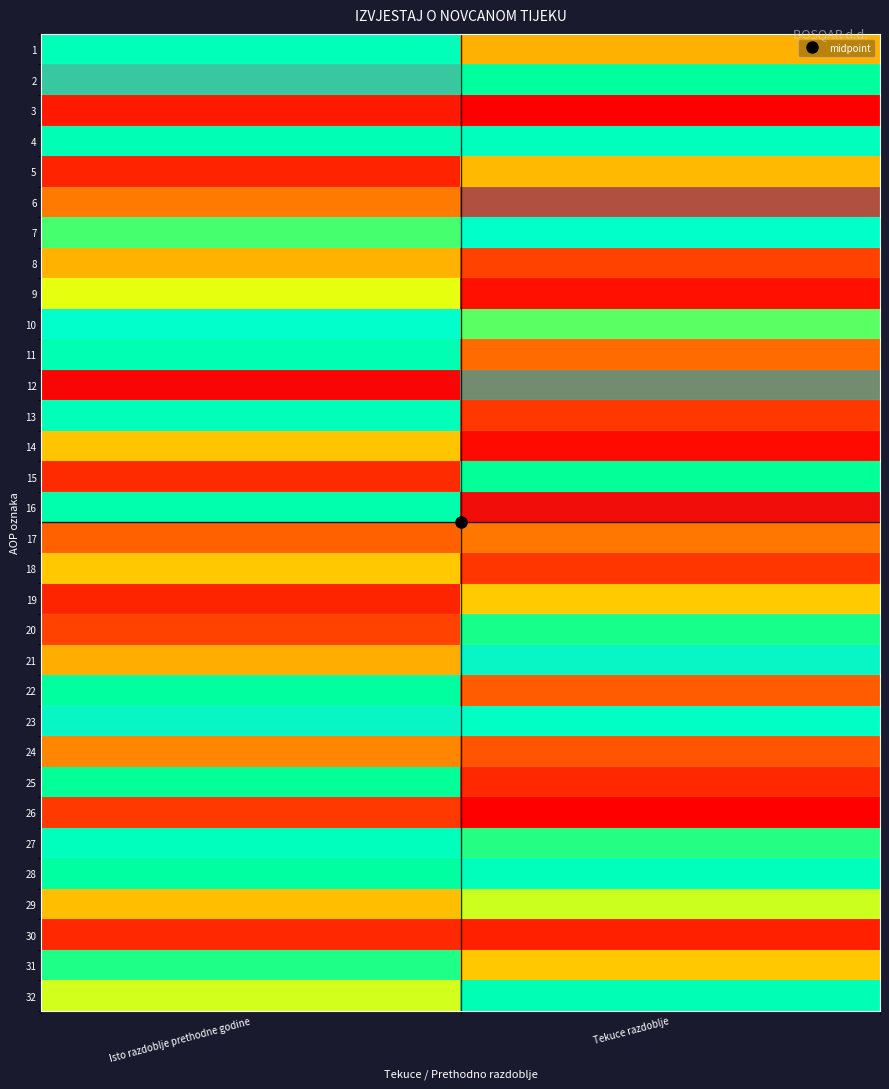

At Isto razdoblje prethodne godine, list the series in order from largest to smallest.

12, 2, 23, 10, 27, 13, 1, 4, 11, 16, 28, 22, 25, 31, 7, 32, 9, 18, 14, 29, 8, 21, 24, 6, 17, 20, 26, 15, 30, 19, 5, 3